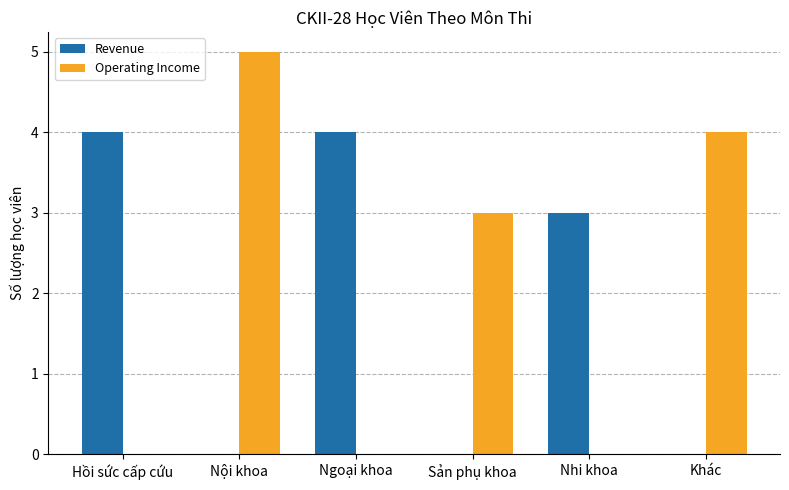

What are all the series names shown in the legend?

Revenue, Operating Income